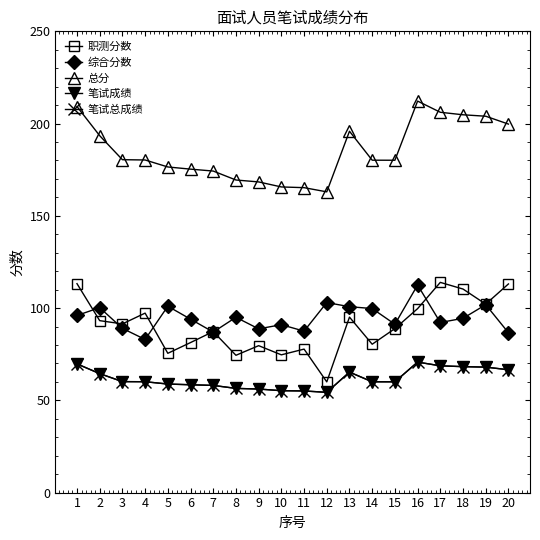

Is it true that 职测分数 equals 169.0 at 20?

False